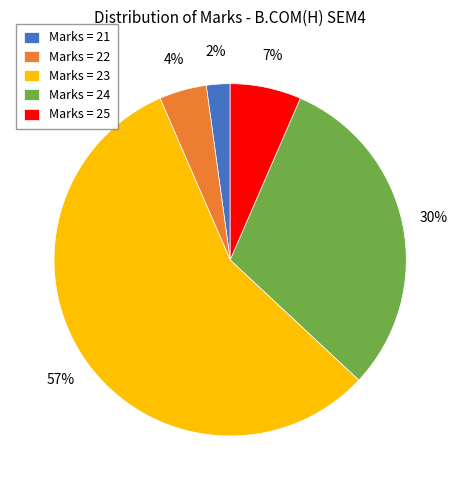

To the nearest percent, what is the combined percentage of Marks = 23 and Marks = 22?

61%